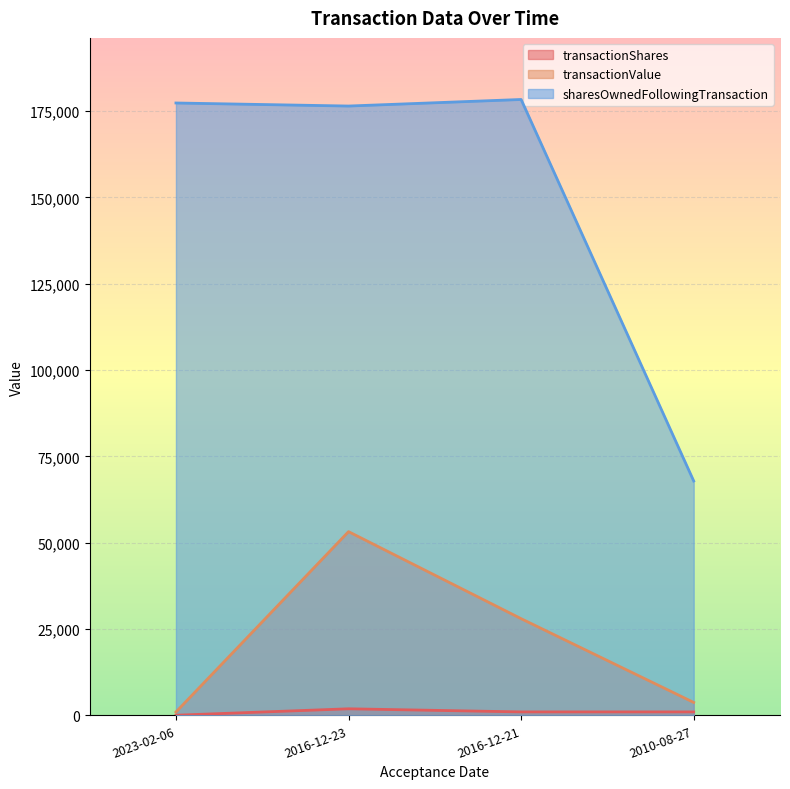

At 2023-02-06, list the series in order from largest to smallest.

sharesOwnedFollowingTransaction, transactionValue, transactionShares